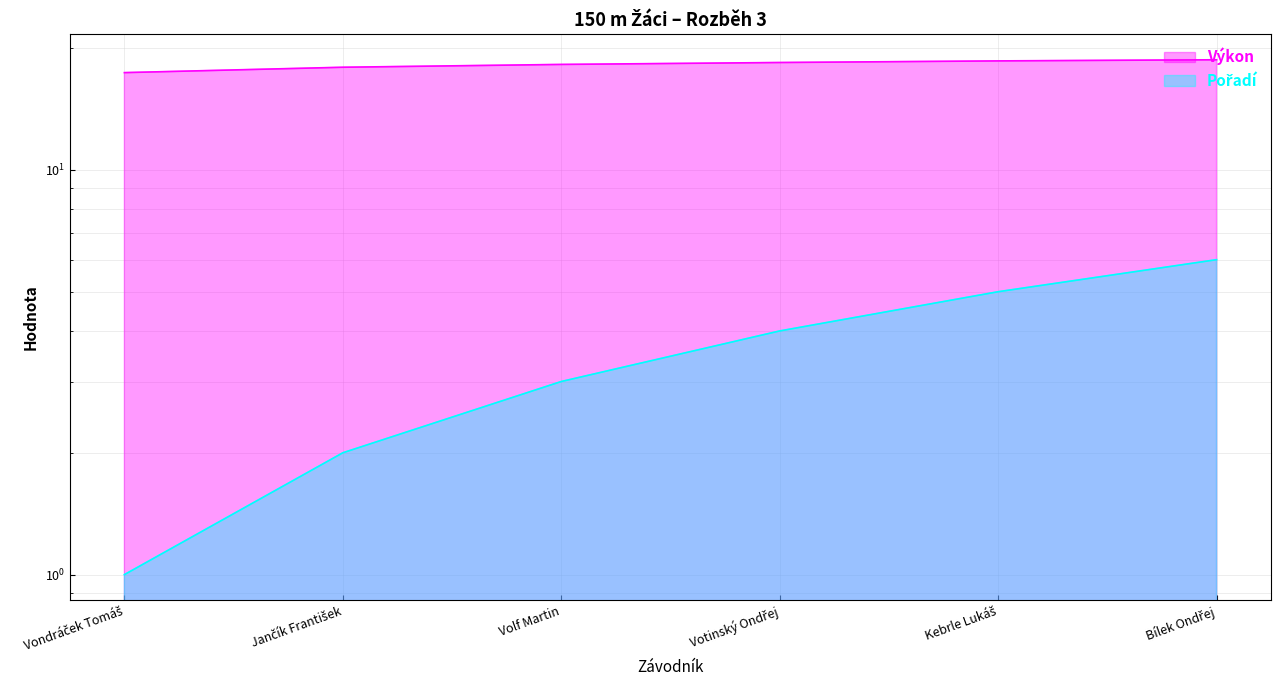

Between Vondráček Tomáš and Volf Martin, which series saw the biggest shift?

Pořadí